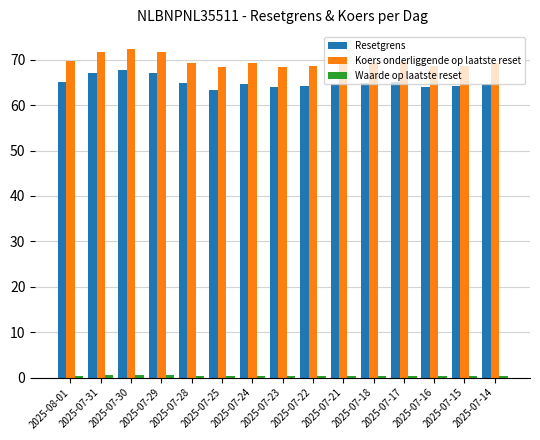

At how many categories does at least one series exceed 7?

15